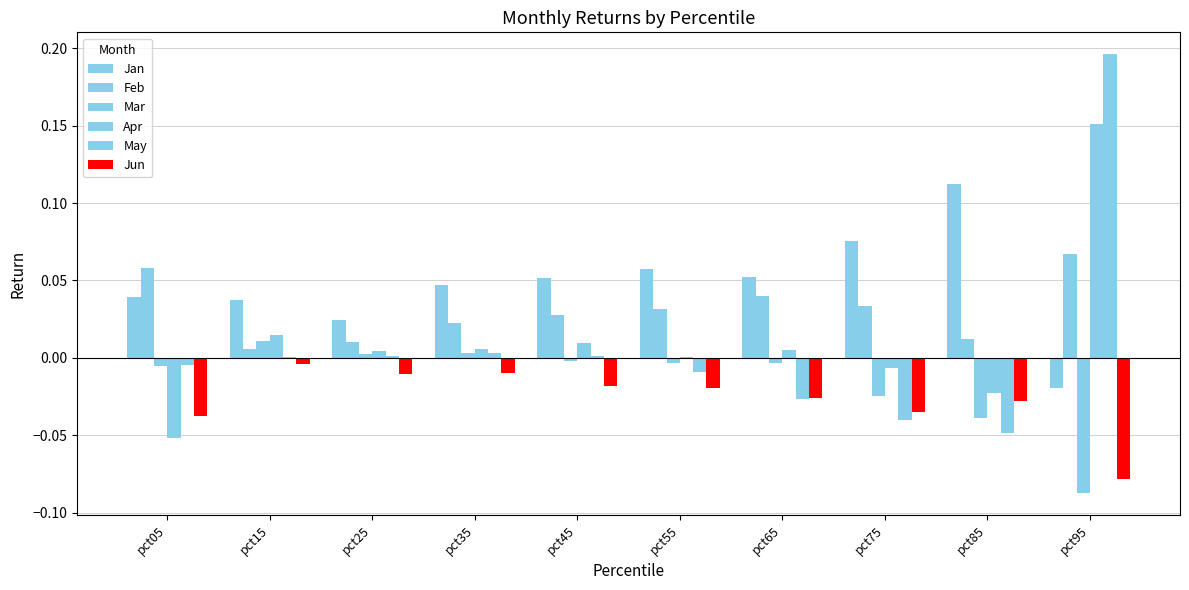

At how many categories does at least one series exceed 0?

10